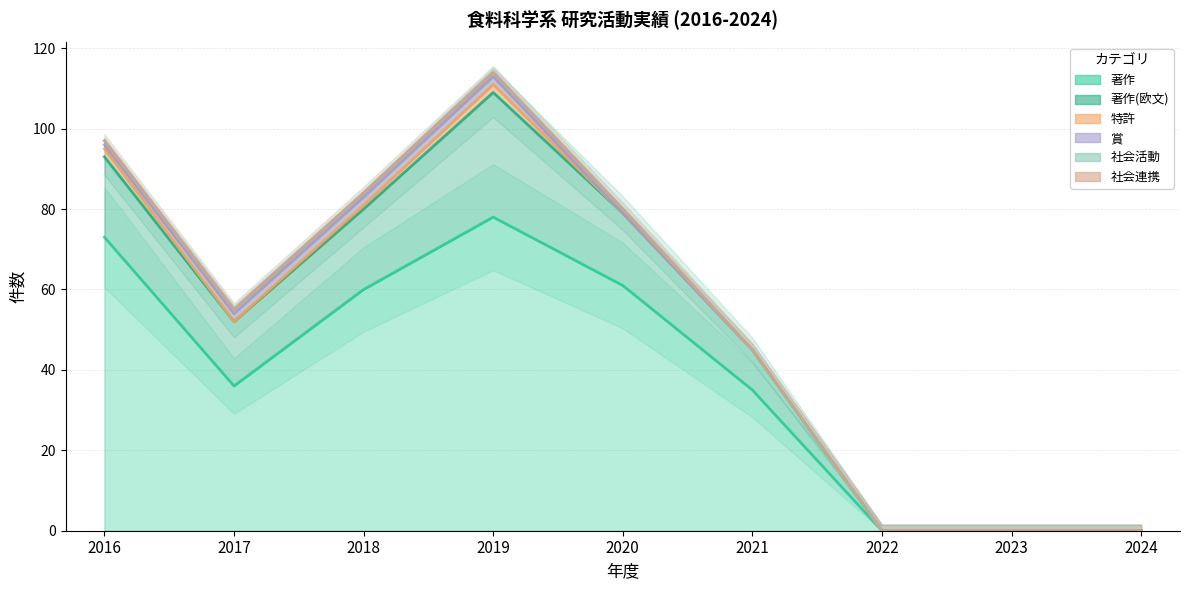

In 著作(欧文), how many points are lower than both neighbors (excluding endpoints)?

1